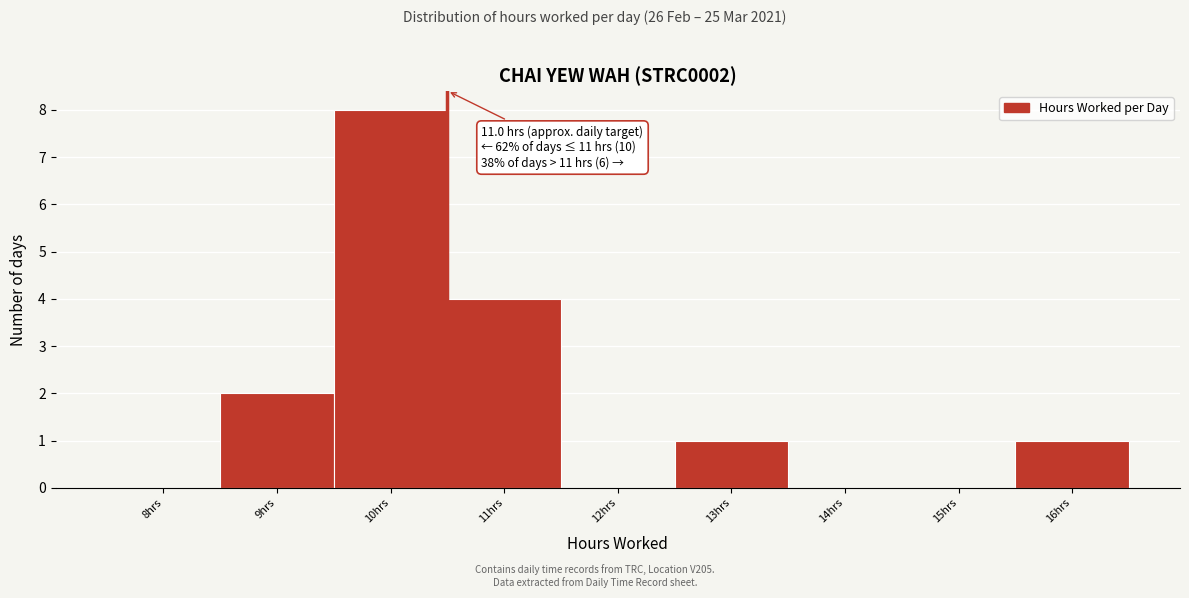

Reading left to right, transcribe all the data shown in this chart.

8hrs=0	9hrs=2	10hrs=8	11hrs=4	12hrs=0	13hrs=1	14hrs=0	15hrs=0	16hrs=1